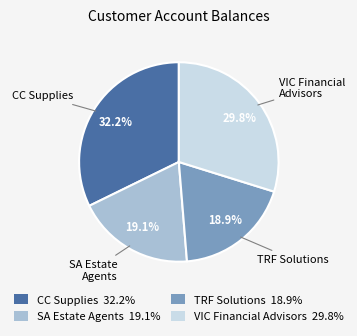

True or false: SA Estate Agents accounts for 19% of the total.

True